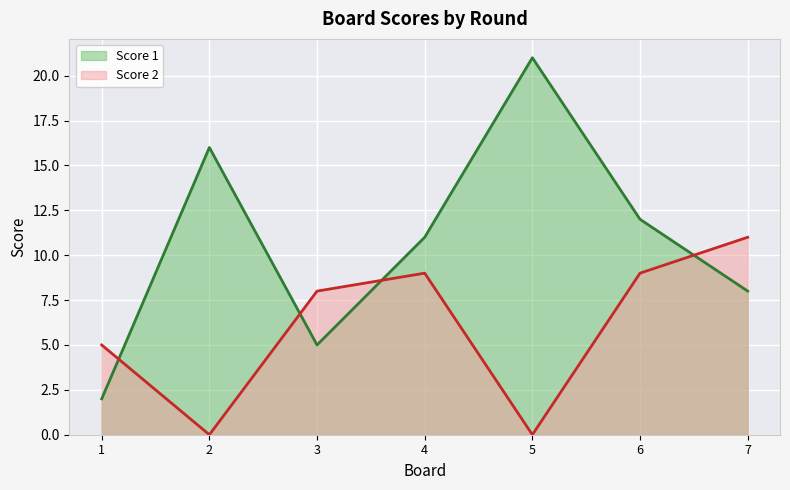

Reading right to left, extract all data points from this chart.

Score 1: 7=8	6=12	5=21	4=11	3=5	2=16	1=2
Score 2: 7=11	6=9	5=0	4=9	3=8	2=0	1=5